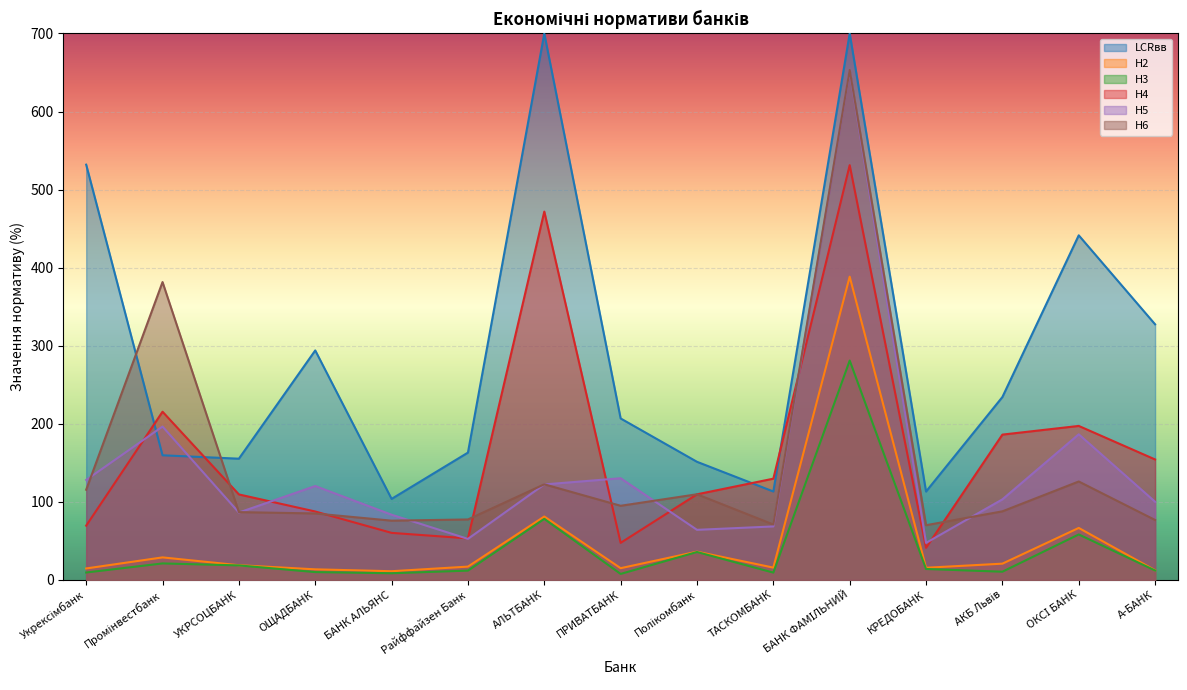

The Н6 series shows 86.7 at УКРСОЦБАНК. True or false?

True